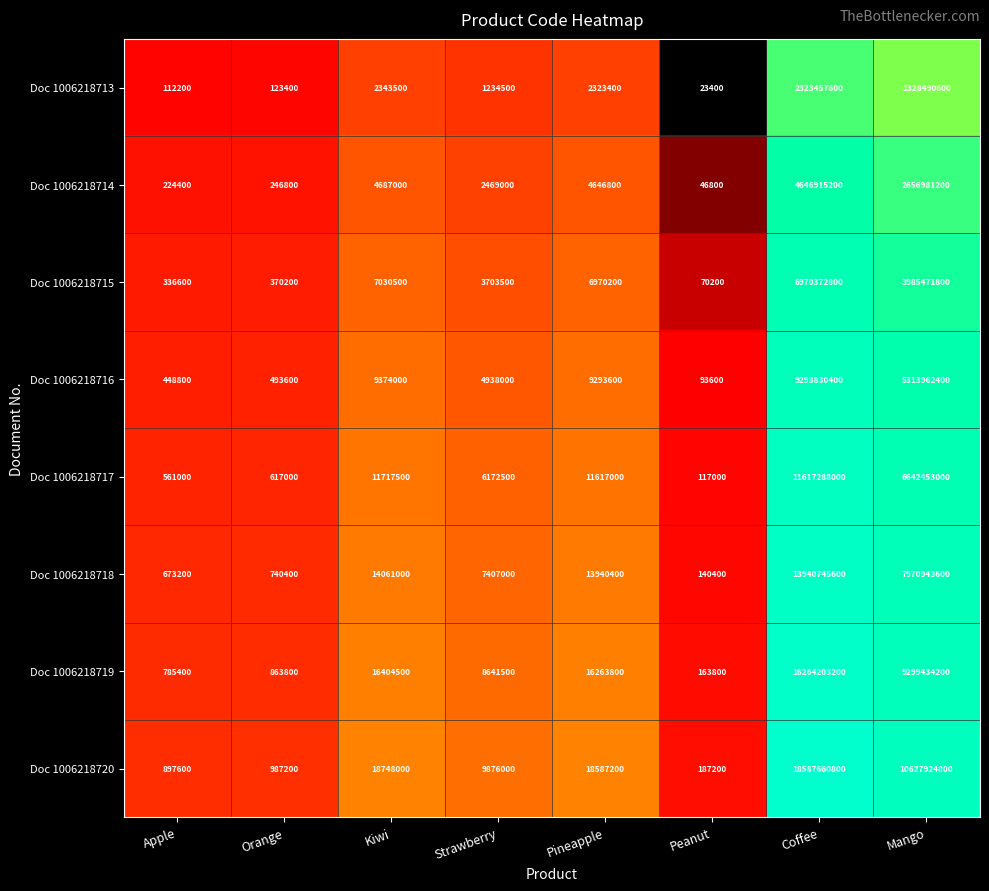

Count the number of data series in this chart.

8